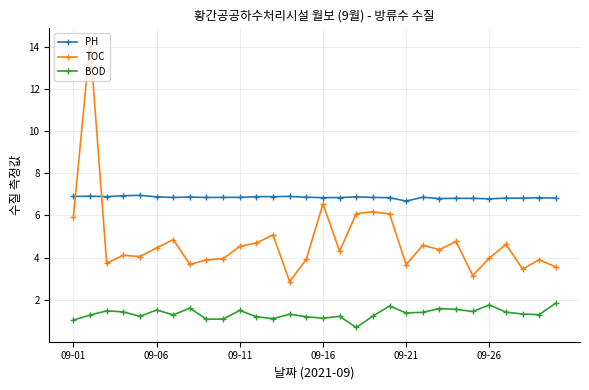

After their last crossing, which series has the higher values: PH or TOC?

PH